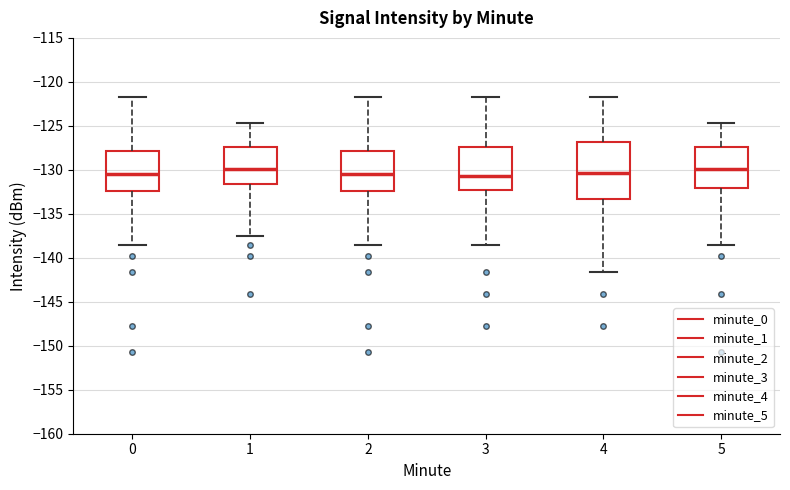

Reading left to right, read every box against the y-axis: the position of its median line, the range the box covers, and the ends of its whiskers. The values are not printed on the chart, so give them approximately, as read against the axis.

0: median -130.5, box -132.5 to -128.0, whiskers -138.5 to -122.0
1: median -130.0, box -131.5 to -127.5, whiskers -137.5 to -124.5
2: median -130.5, box -132.5 to -128.0, whiskers -138.5 to -122.0
3: median -130.5, box -132.5 to -127.5, whiskers -138.5 to -122.0
4: median -130.5, box -133.5 to -127.0, whiskers -141.5 to -122.0
5: median -130.0, box -132.0 to -127.5, whiskers -138.5 to -124.5